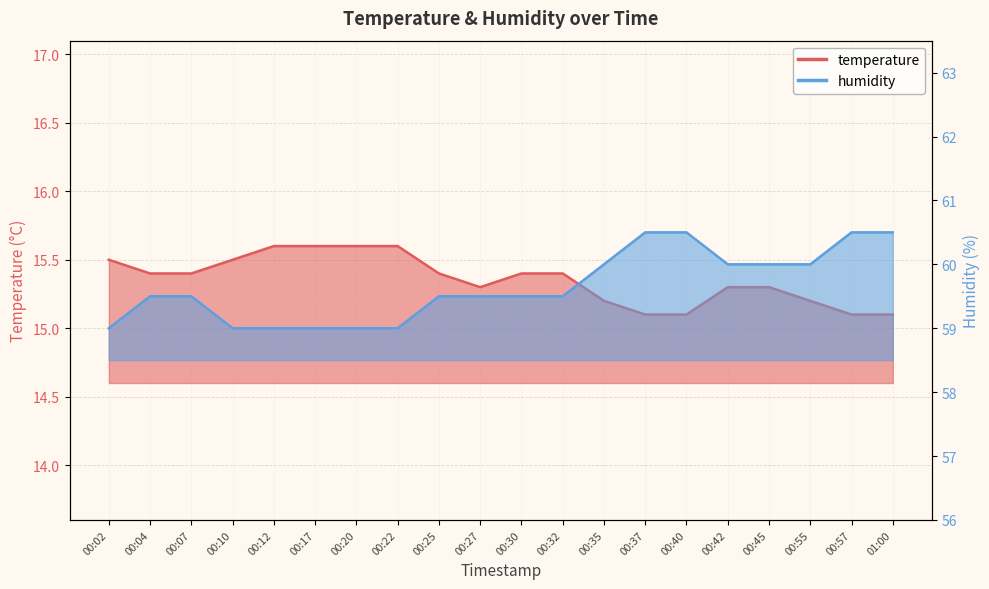

What is the difference between the highest and lowest values at 00:37?

45.4